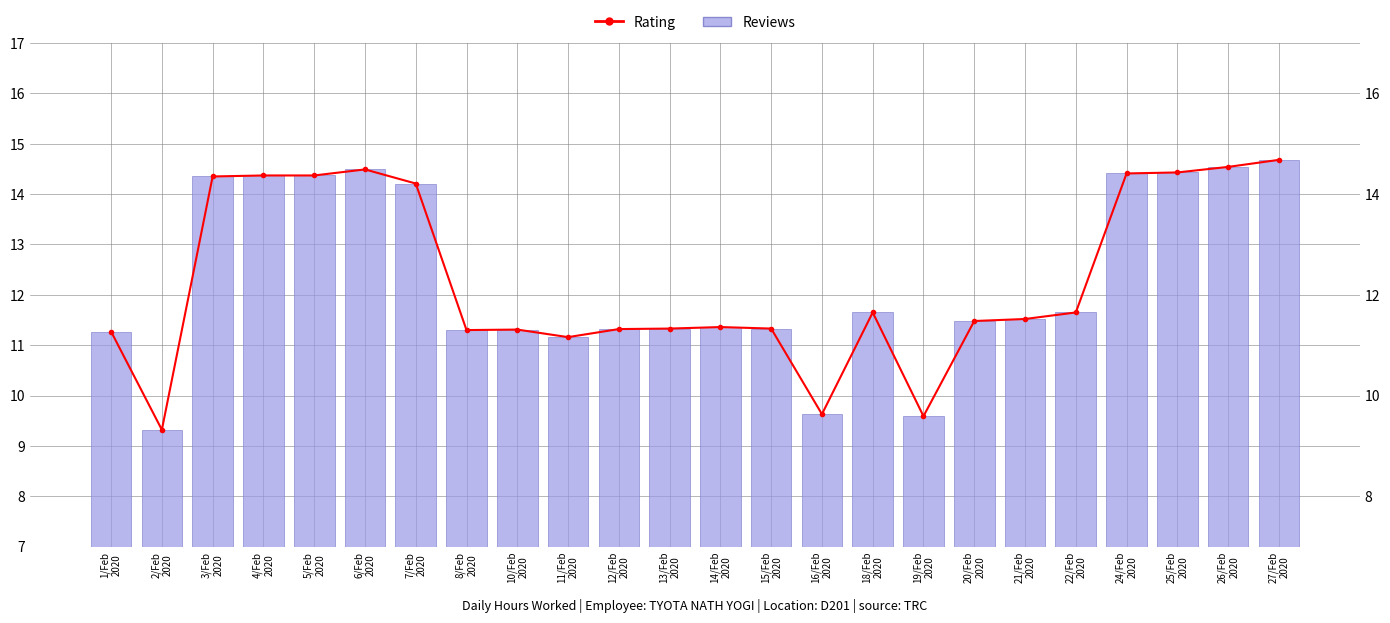

What is the maximum value for Rating?

14.7